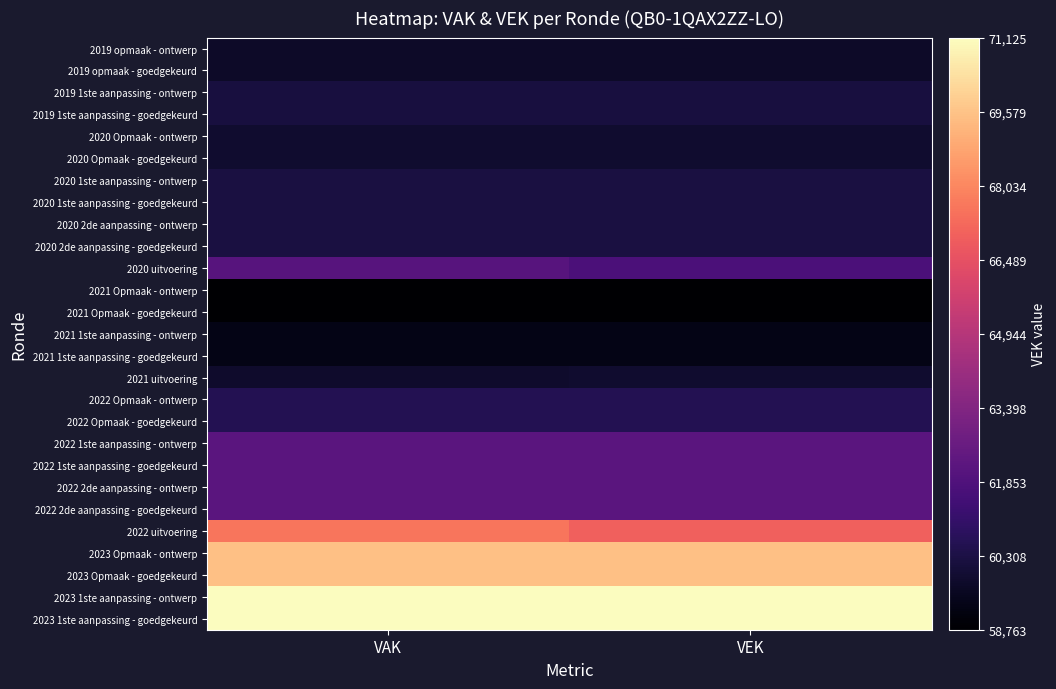

Which series has the largest total across all categories?

2023 1ste aanpassing - ontwerp